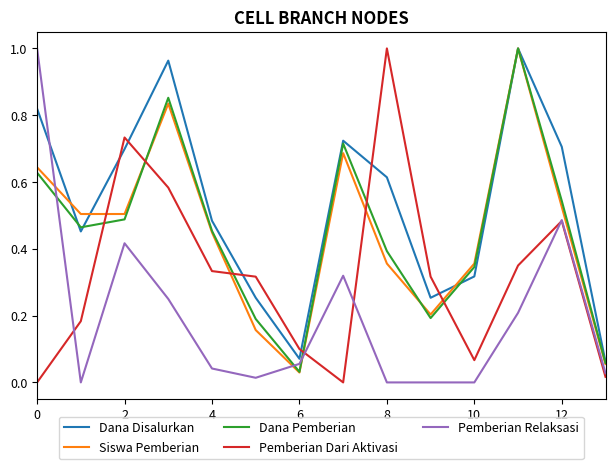

After their last crossing, which series has the higher values: Siswa Pemberian or Pemberian Relaksasi?

Siswa Pemberian